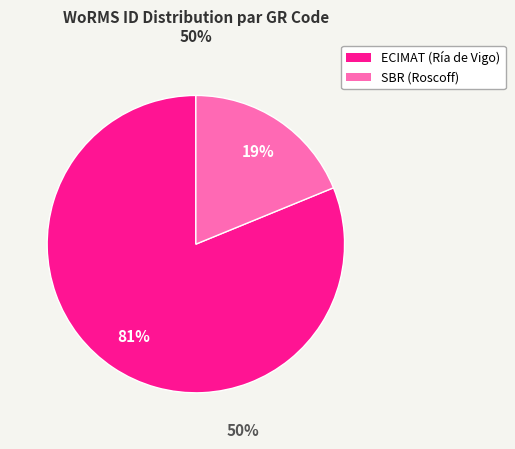

Does any single category account for the majority?

Yes